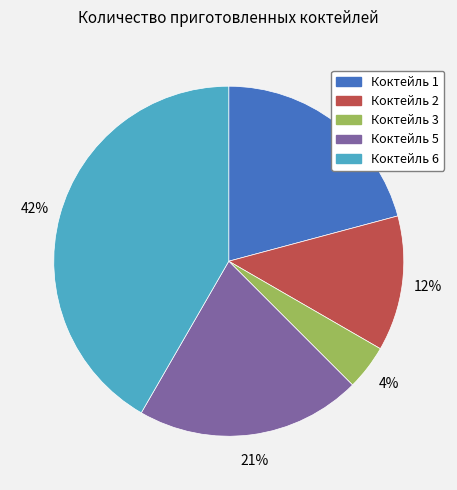

Between Коктейль 1 and Коктейль 3, which is larger?

Коктейль 1